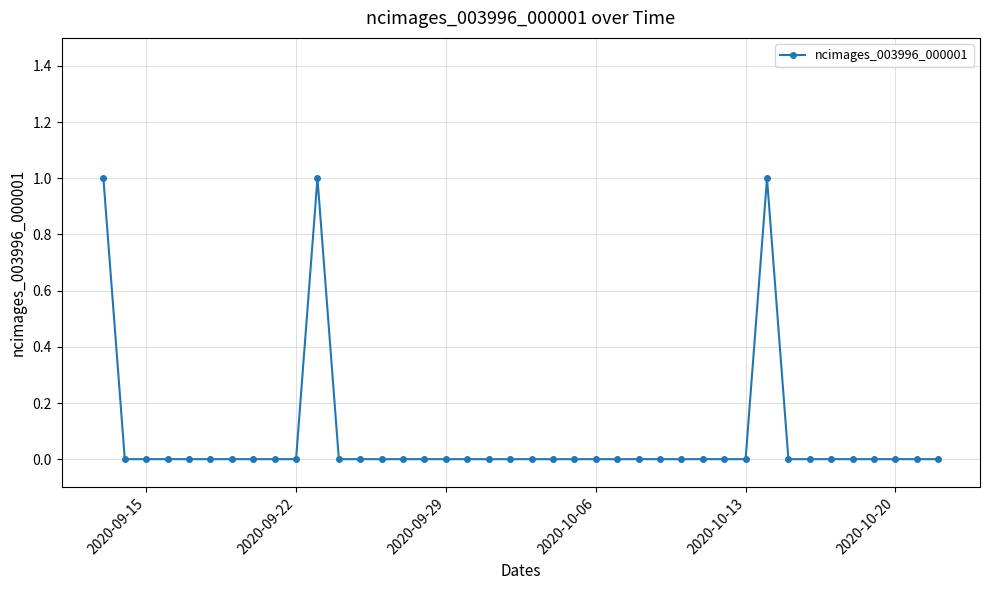

True or false: there are more than 1 points higher than both neighbors.

True